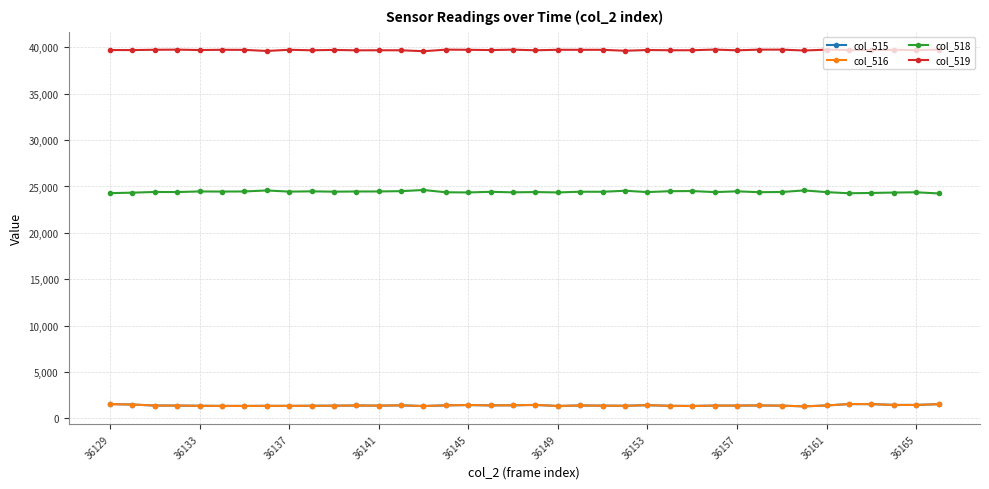

True or false: col_516 and col_518 cross at least once.

False